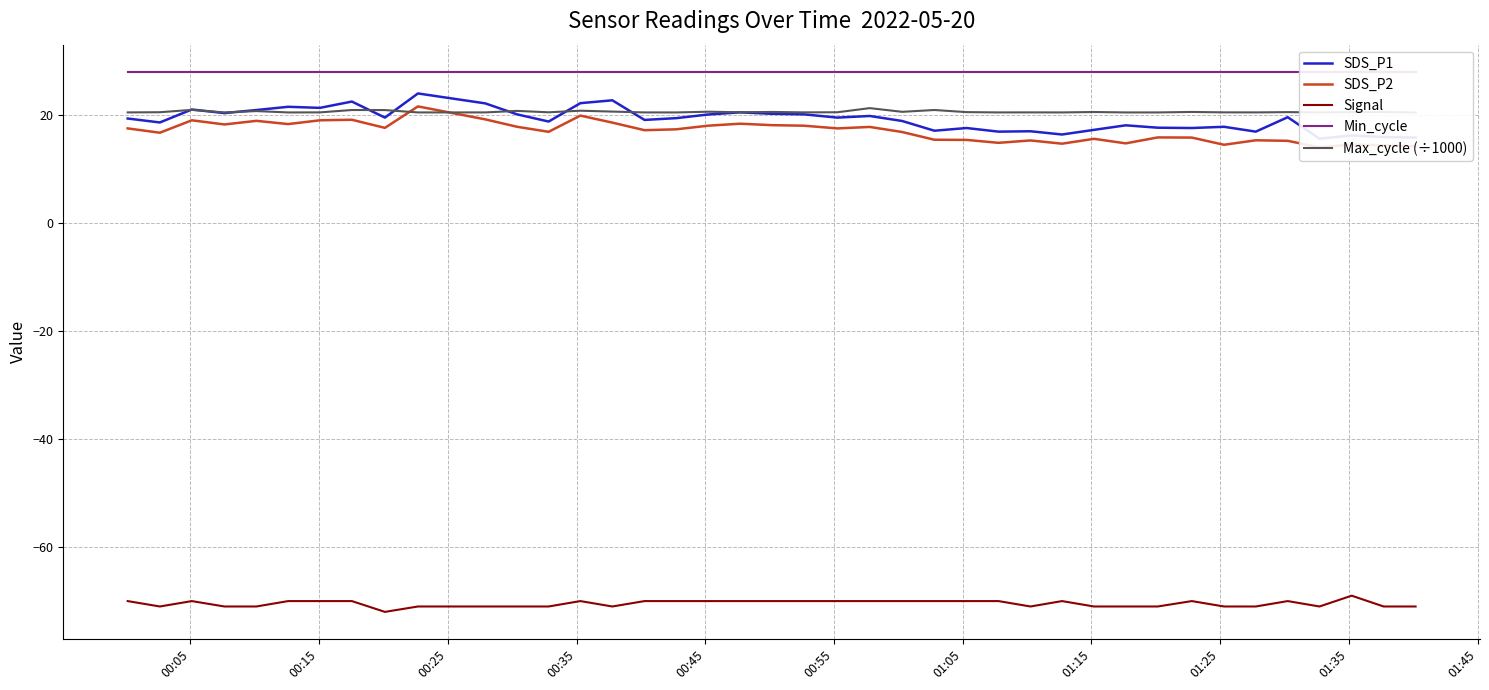

How many lines are shown in the chart?

5